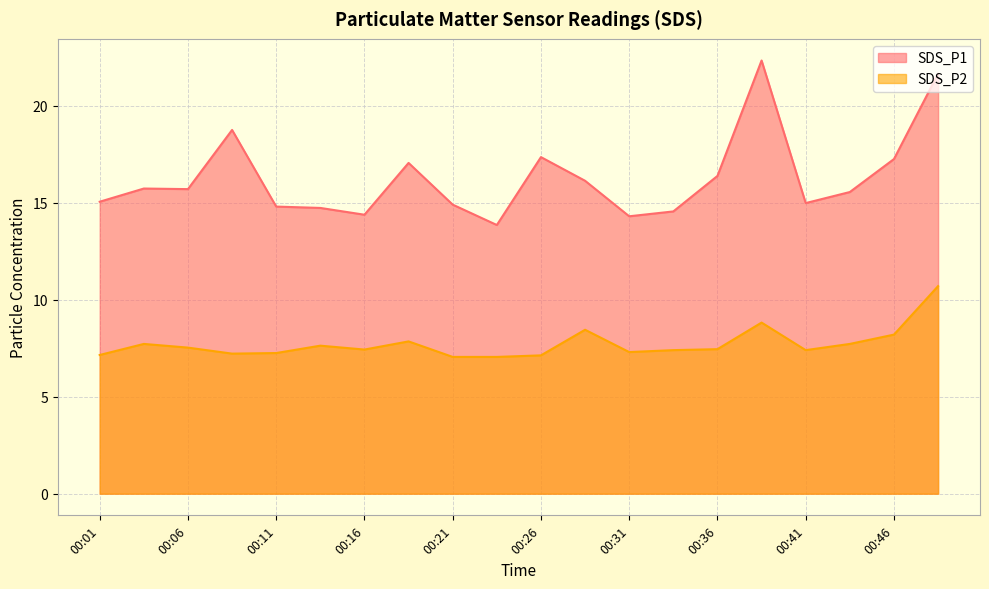

Which has a higher value, 00:11 or 00:14?

00:11